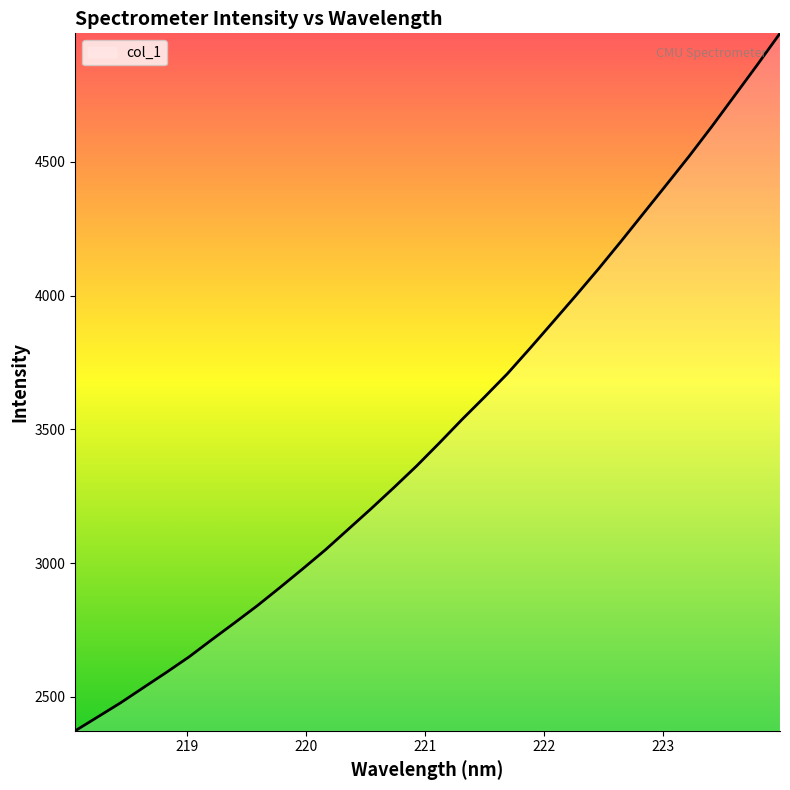

What is the greatest value displayed?

4980.3